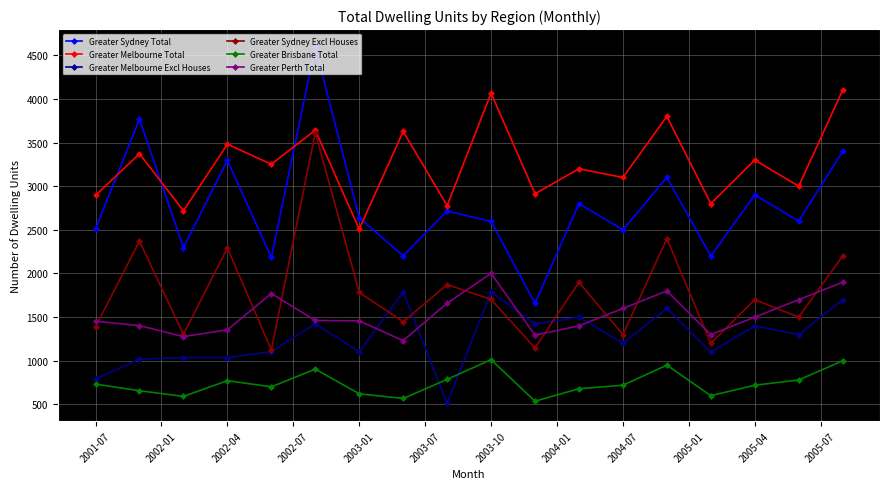

What is the minimum value shown in the chart?

514